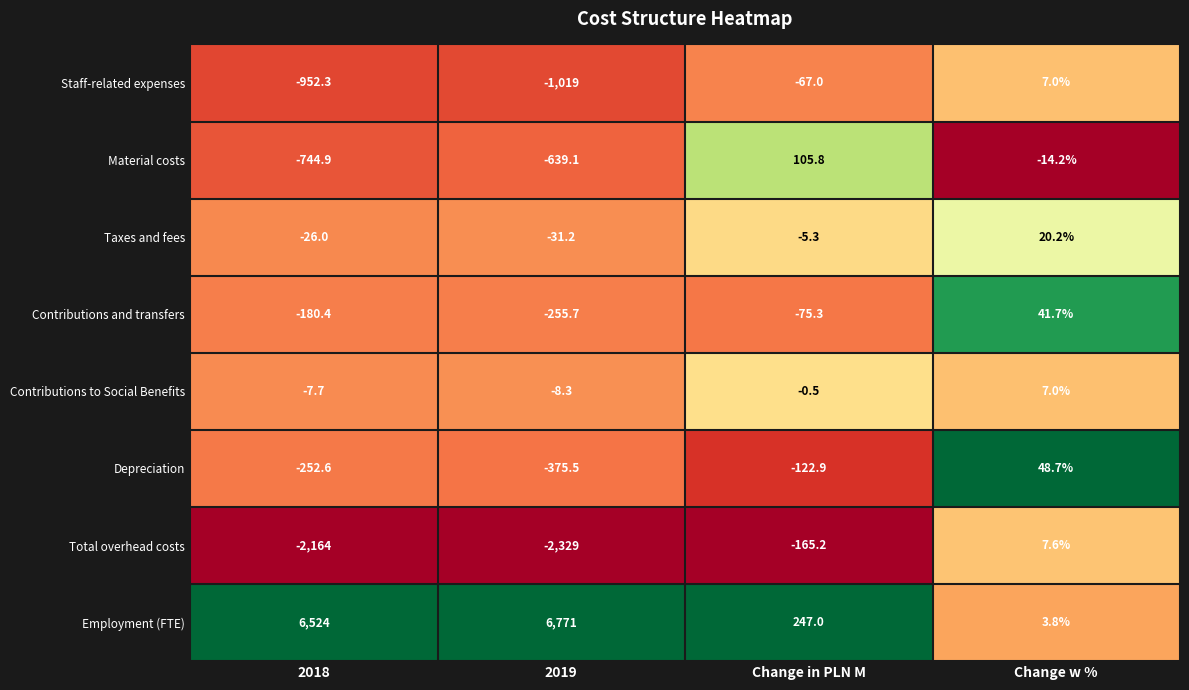

Rank the series at 2018 from lowest to highest value.

Total overhead costs, Staff-related expenses, Material costs, Depreciation, Contributions and transfers, Taxes and fees, Contributions to Social Benefits, Employment (FTE)